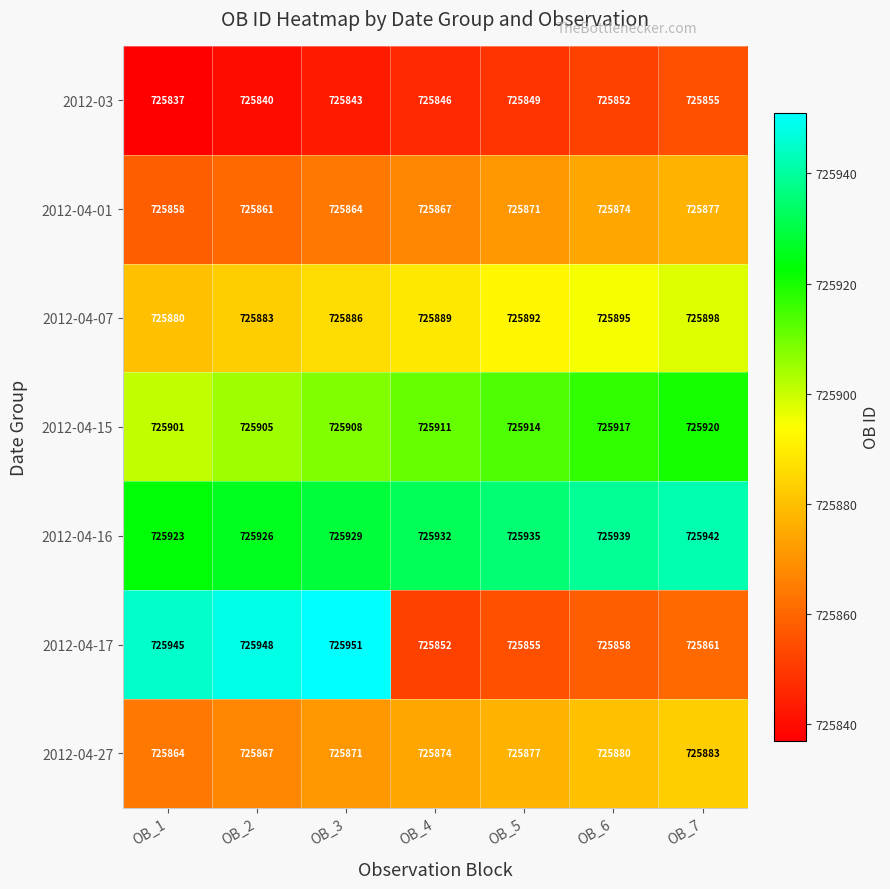

What is the total value across all series at OB_3?

5081252